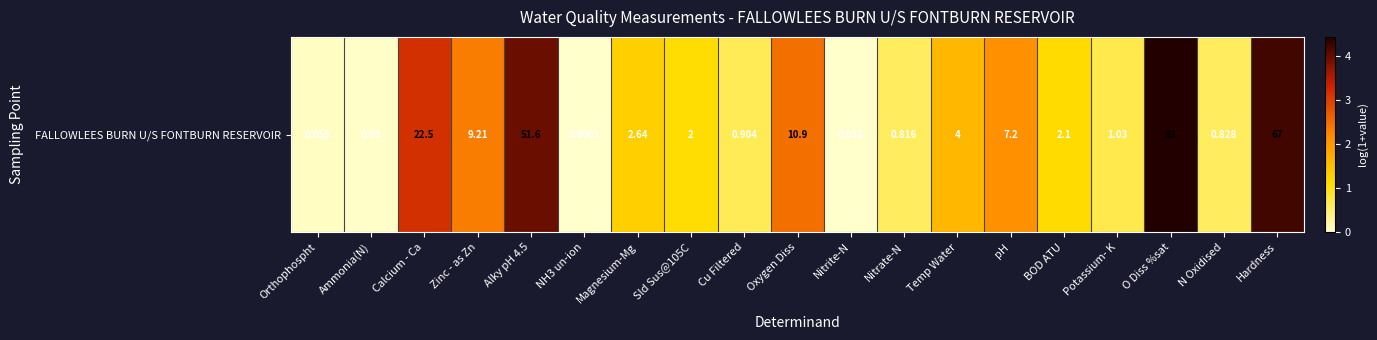

Reading left to right, transcribe all the data shown in this chart.

0.1	0.0	3.2	2.3	4.0	0.0	1.3	1.1	0.6	2.5	0.0	0.6	1.6	2.1	1.1	0.7	4.4	0.6	4.2